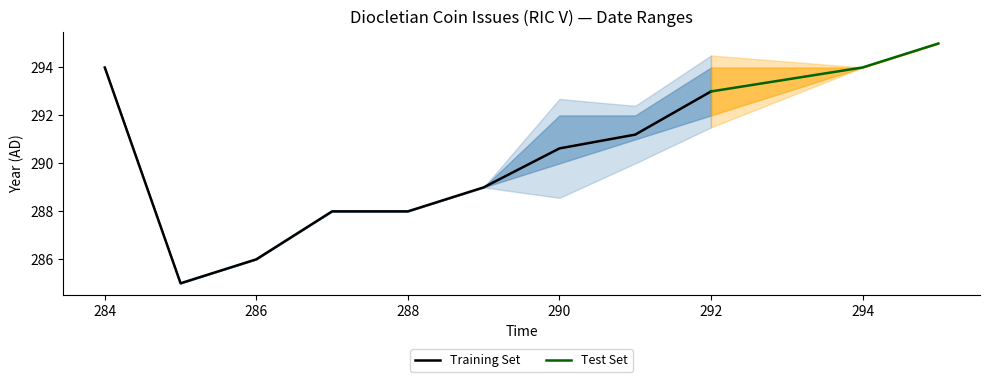

What is the minimum value for Training Set?

285.0